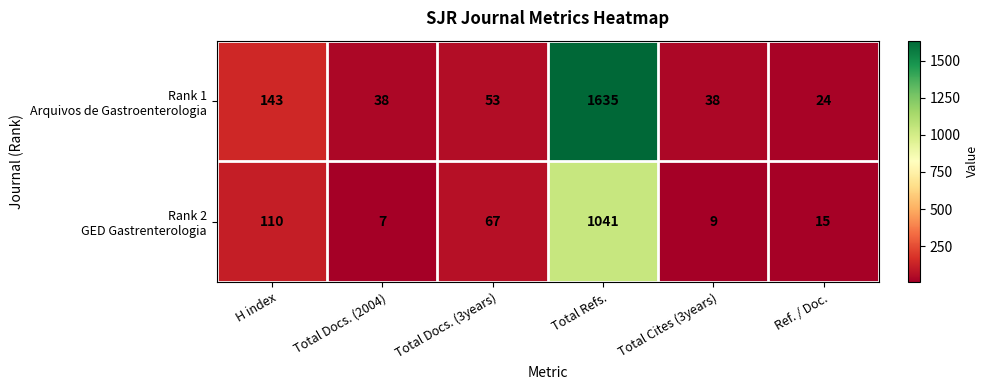

What is the total value across all series at H index?

253